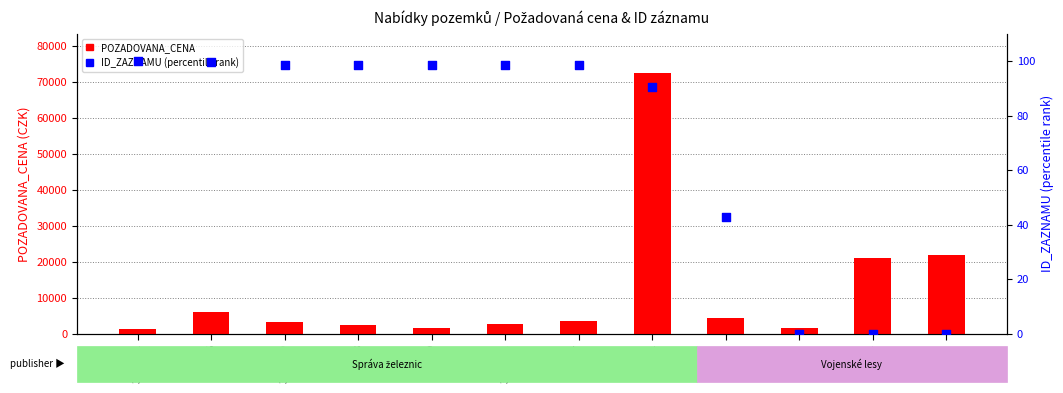

At which category is the sum across all series the highest?

3572/1